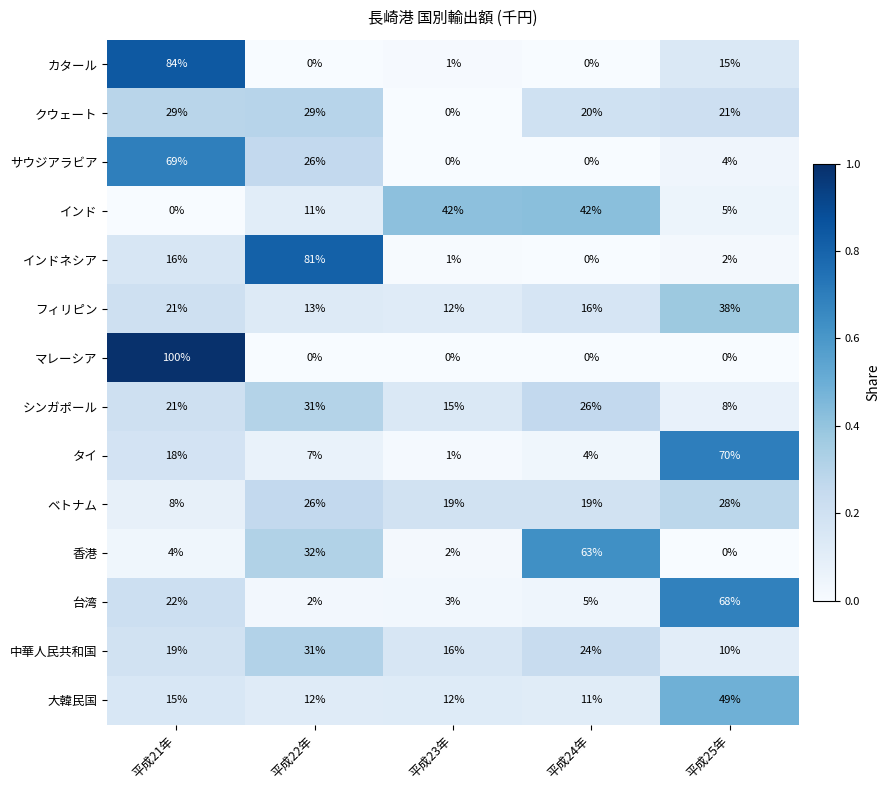

List the labels in order of タイ value, smallest first.

平成23年, 平成24年, 平成22年, 平成21年, 平成25年